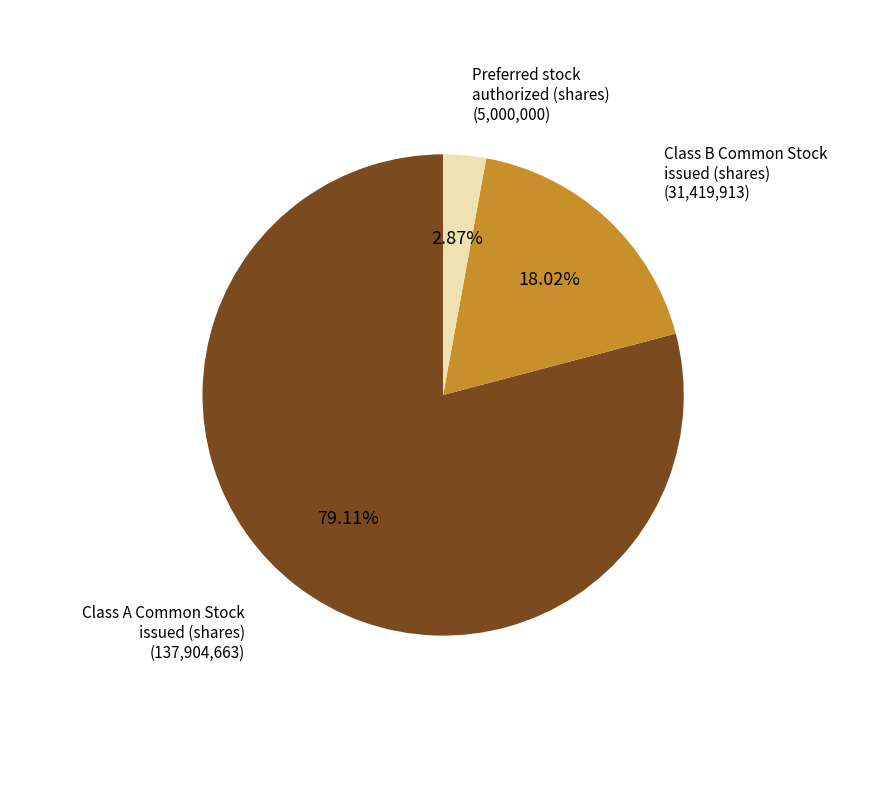

Is there a majority slice in this chart?

Yes